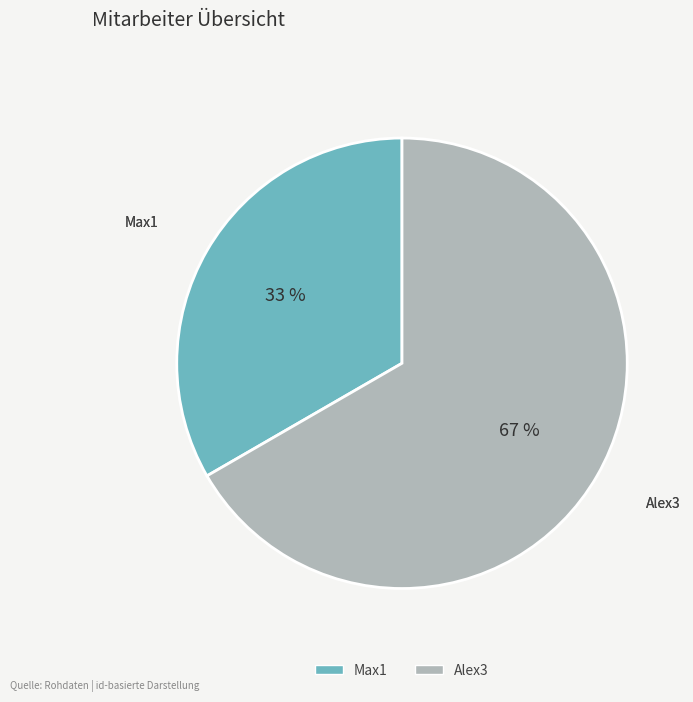

Which slice represents more than half of the pie?

Alex3